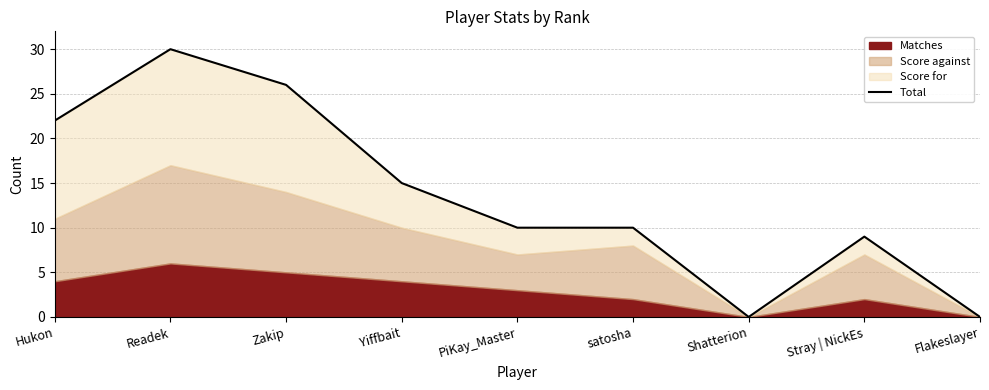

What is the sum of all values?

122